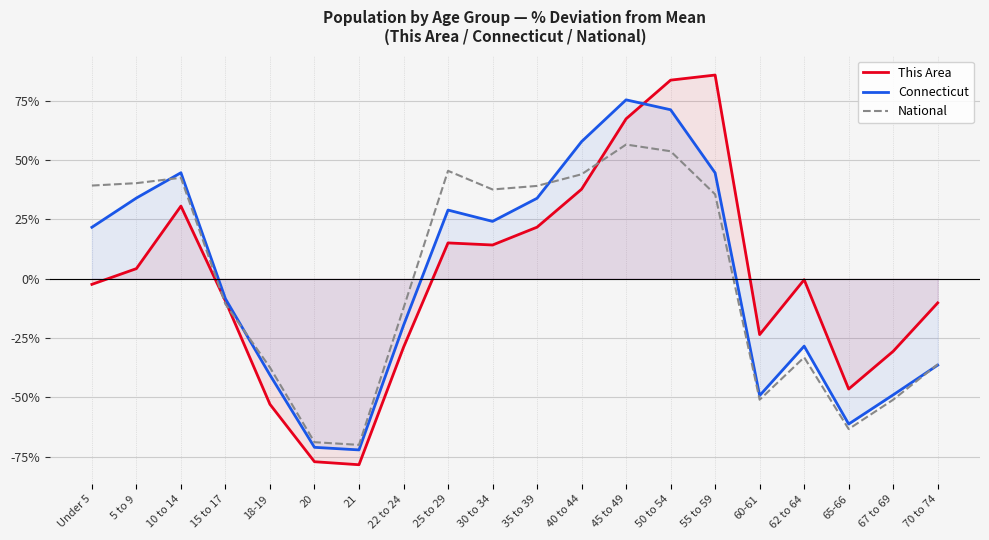

Reading left to right, transcribe all the data shown in this chart.

This Area: -2.4	4.2	30.6	-9.4	-52.9	-77.1	-78.4	-28.9	15.1	14.2	21.7	37.7	67.3	83.6	85.8	-23.5	-0.4	-46.5	-30.6	-10.2
Connecticut: 21.7	34.0	44.6	-8.5	-40.5	-71.0	-72.1	-19.7	28.9	24.1	33.9	57.7	75.3	71.2	44.6	-49.2	-28.4	-61.2	-48.9	-36.4
National: 39.2	40.2	42.5	-10.7	-37.4	-68.9	-70.0	-12.4	45.4	37.6	39.1	44.0	56.5	53.7	35.5	-51.0	-33.1	-63.3	-51.0	-36.1